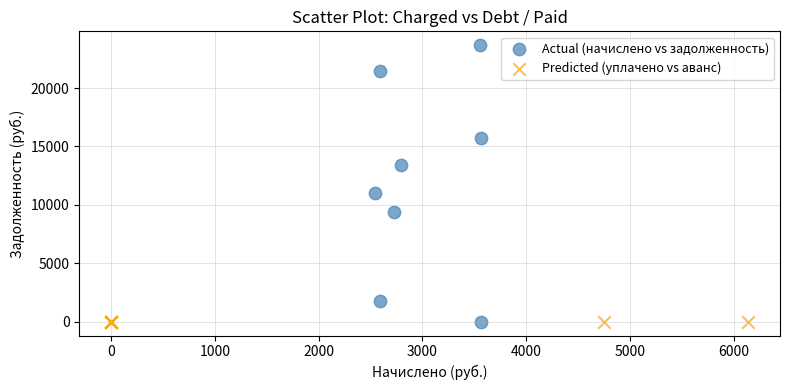

Which series has the widest spread of Y values?

Actual (начислено vs задолженность)